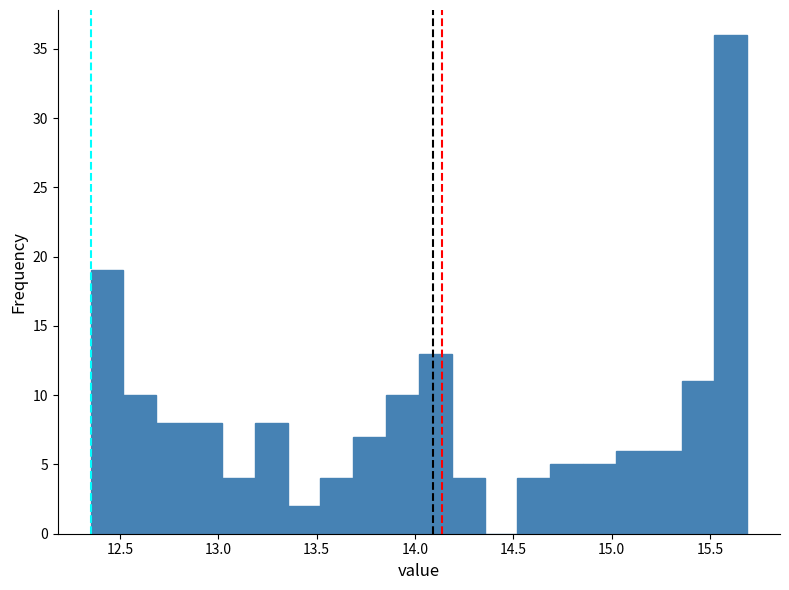

Read against the x-axis, roughly where is the centre of the tallest bar?

15.60